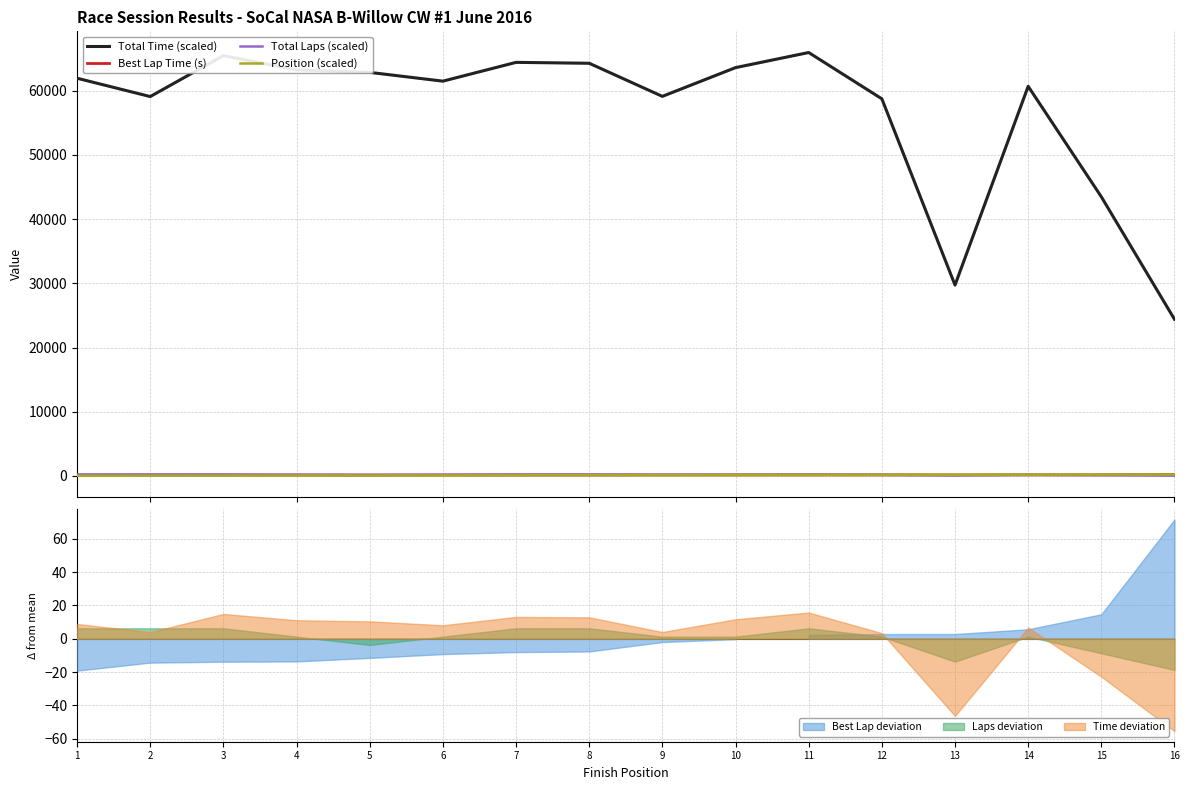

True or false: Position (scaled) and Total Time (scaled) cross at least once.

False